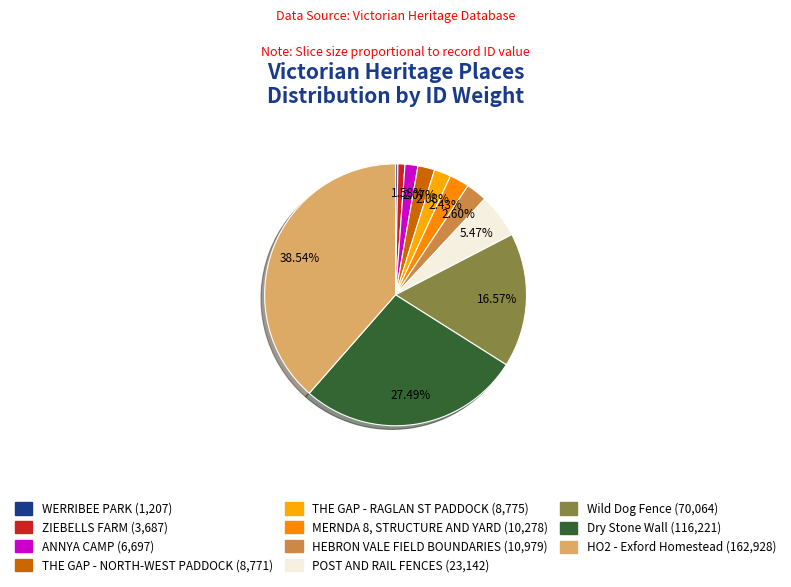

Rank the categories by value from highest to lowest.

HO2 - Exford Homestead, Dry Stone Wall, Wild Dog Fence, POST AND RAIL FENCES, HEBRON VALE FIELD BOUNDARIES, MERNDA 8, STRUCTURE AND YARD, THE GAP - RAGLAN ST PADDOCK, THE GAP - NORTH-WEST PADDOCK, ANNYA CAMP, ZIEBELLS FARM, WERRIBEE PARK